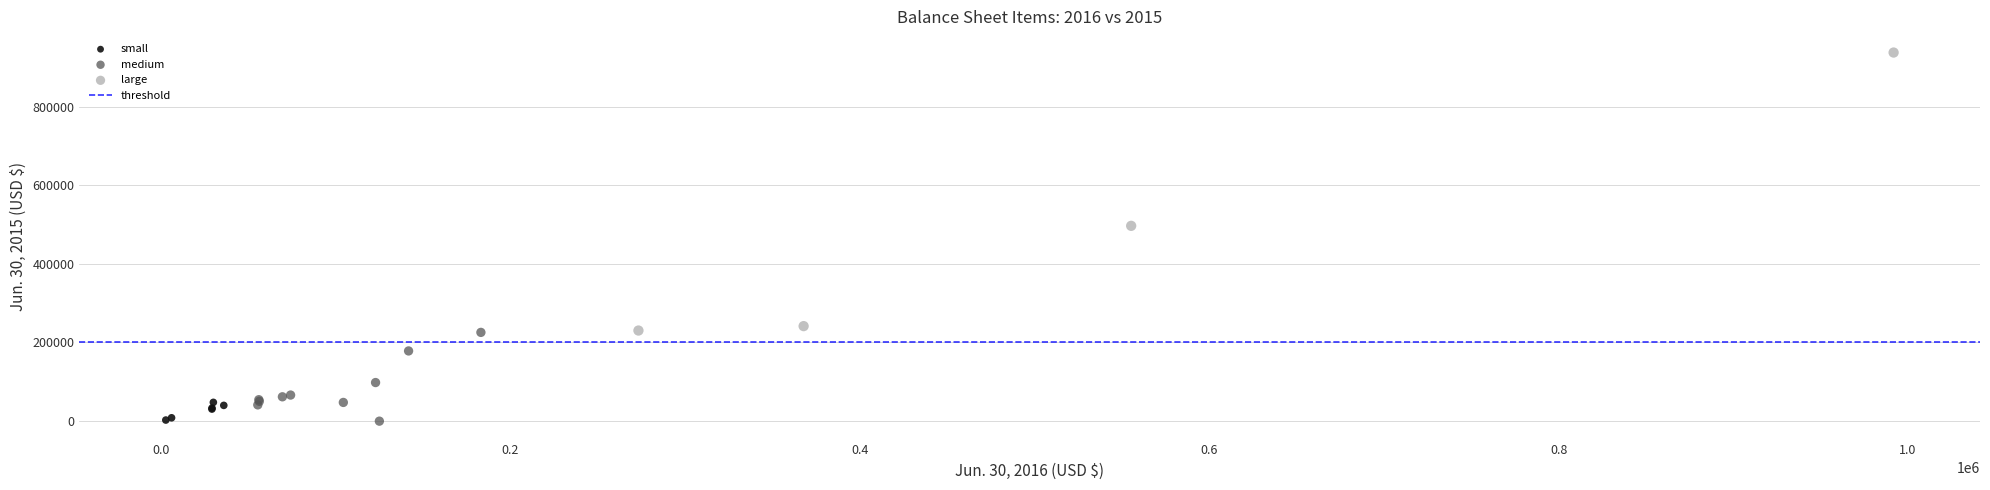

Which series has the largest Y range (max minus min)?

large